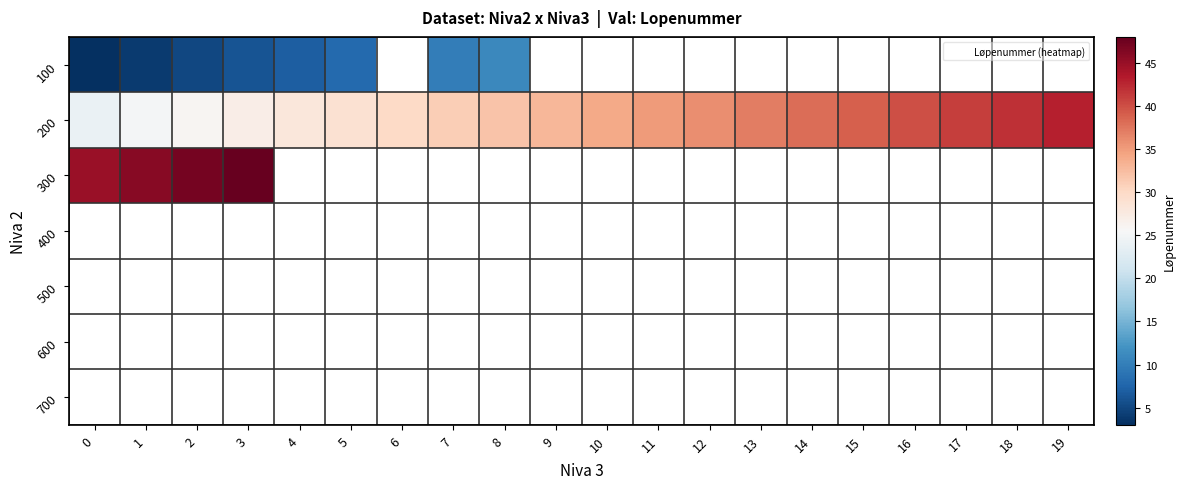

The 200 series shows 42.0 at 18. True or false?

True